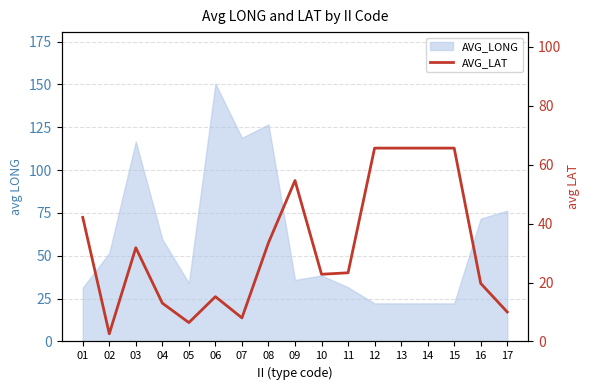

True or false: the data has more than 2 interior local peaks.

True